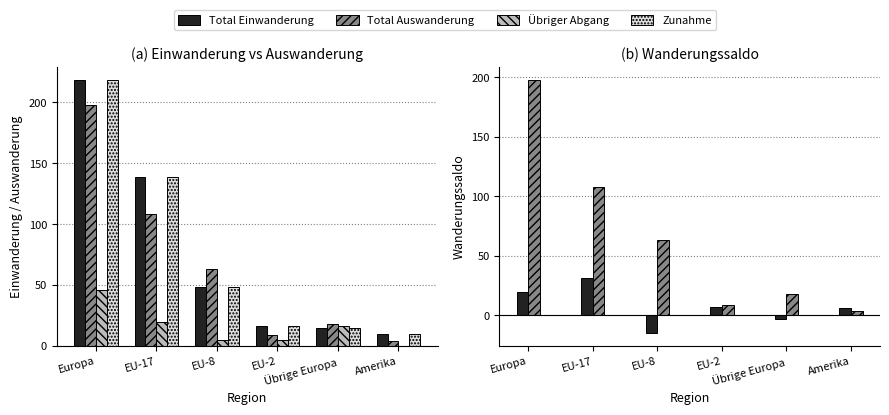

At which label does Abnahme reach its peak?

Europa